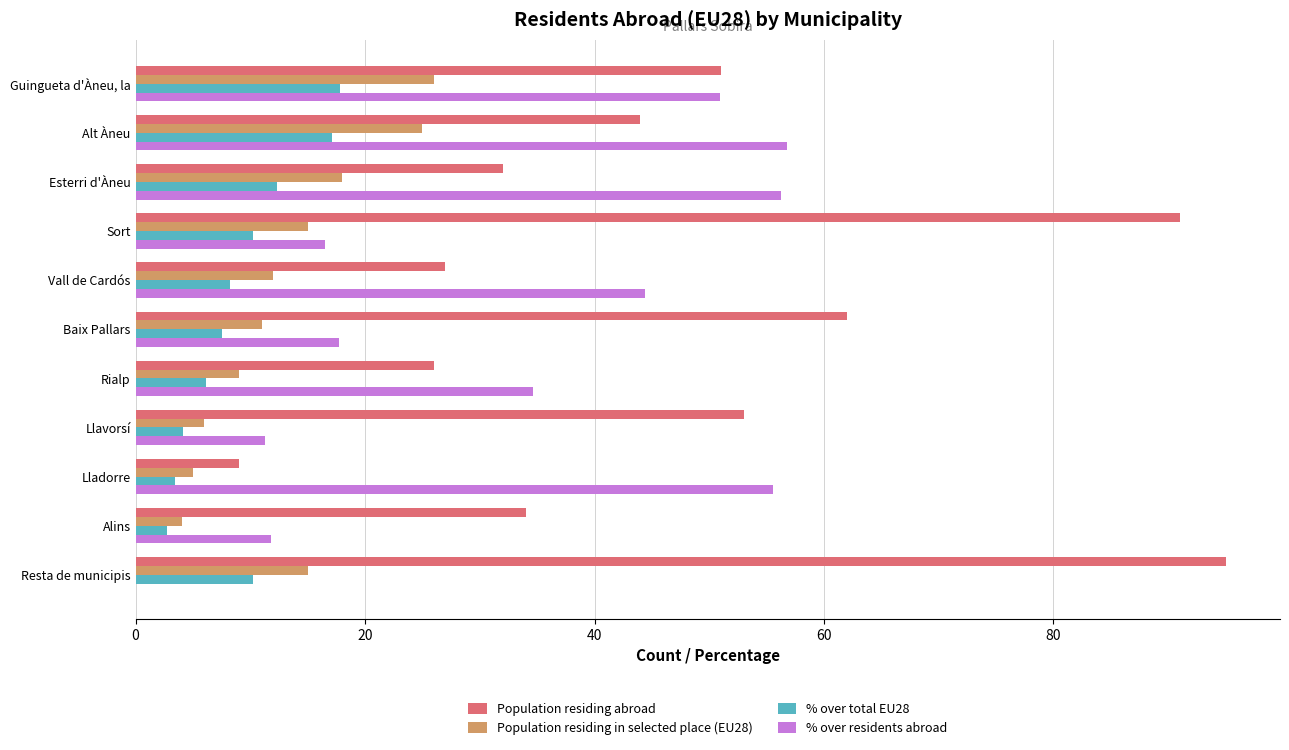

What are all the series names shown in the legend?

Population residing abroad, Population residing in selected place (EU28), % over total EU28, % over residents abroad